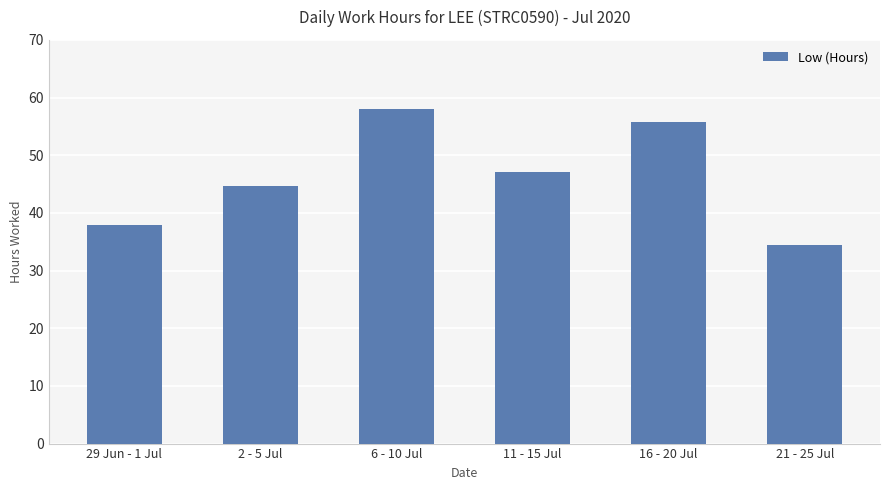

What is the value of the 5th bar from the left?

55.8